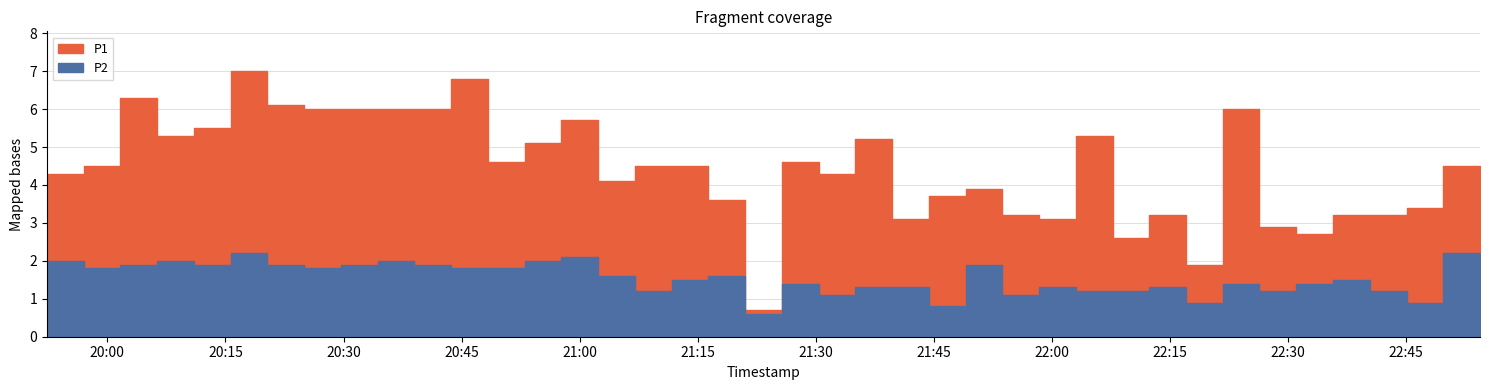

Reading left to right, what are all the values shown in this chart?

P1: 2023-03-23T19:52:20=4.3	2023-03-23T19:57:00=4.5	2023-03-23T20:01:40=6.3	2023-03-23T20:06:20=5.3	2023-03-23T20:11:00=5.5	2023-03-23T20:15:40=7.0	2023-03-23T20:20:20=6.1	2023-03-23T20:25:00=6.0	2023-03-23T20:29:41=6.0	2023-03-23T20:34:21=6.0	2023-03-23T20:39:01=6.0	2023-03-23T20:43:41=6.8	2023-03-23T20:48:21=4.6	2023-03-23T20:53:01=5.1	2023-03-23T20:57:41=5.7	2023-03-23T21:02:21=4.1	2023-03-23T21:07:01=4.5	2023-03-23T21:11:41=4.5	2023-03-23T21:16:20=3.6	2023-03-23T21:21:00=0.7	2023-03-23T21:25:41=4.6	2023-03-23T21:30:21=4.3	2023-03-23T21:35:02=5.2	2023-03-23T21:39:42=3.1	2023-03-23T21:44:22=3.7	2023-03-23T21:49:02=3.9	2023-03-23T21:53:42=3.2	2023-03-23T21:58:22=3.1	2023-03-23T22:03:02=5.3	2023-03-23T22:07:43=2.6	2023-03-23T22:12:22=3.2	2023-03-23T22:17:02=1.9	2023-03-23T22:21:42=6.0	2023-03-23T22:26:22=2.9	2023-03-23T22:31:02=2.7	2023-03-23T22:35:42=3.2	2023-03-23T22:40:22=3.2	2023-03-23T22:45:03=3.4	2023-03-23T22:49:43=4.5	2023-03-23T22:54:23=3.8
P2: 2023-03-23T19:52:20=2.0	2023-03-23T19:57:00=1.8	2023-03-23T20:01:40=1.9	2023-03-23T20:06:20=2.0	2023-03-23T20:11:00=1.9	2023-03-23T20:15:40=2.2	2023-03-23T20:20:20=1.9	2023-03-23T20:25:00=1.8	2023-03-23T20:29:41=1.9	2023-03-23T20:34:21=2.0	2023-03-23T20:39:01=1.9	2023-03-23T20:43:41=1.8	2023-03-23T20:48:21=1.8	2023-03-23T20:53:01=2.0	2023-03-23T20:57:41=2.1	2023-03-23T21:02:21=1.6	2023-03-23T21:07:01=1.2	2023-03-23T21:11:41=1.5	2023-03-23T21:16:20=1.6	2023-03-23T21:21:00=0.6	2023-03-23T21:25:41=1.4	2023-03-23T21:30:21=1.1	2023-03-23T21:35:02=1.3	2023-03-23T21:39:42=1.3	2023-03-23T21:44:22=0.8	2023-03-23T21:49:02=1.9	2023-03-23T21:53:42=1.1	2023-03-23T21:58:22=1.3	2023-03-23T22:03:02=1.2	2023-03-23T22:07:43=1.2	2023-03-23T22:12:22=1.3	2023-03-23T22:17:02=0.9	2023-03-23T22:21:42=1.4	2023-03-23T22:26:22=1.2	2023-03-23T22:31:02=1.4	2023-03-23T22:35:42=1.5	2023-03-23T22:40:22=1.2	2023-03-23T22:45:03=0.9	2023-03-23T22:49:43=2.2	2023-03-23T22:54:23=1.6